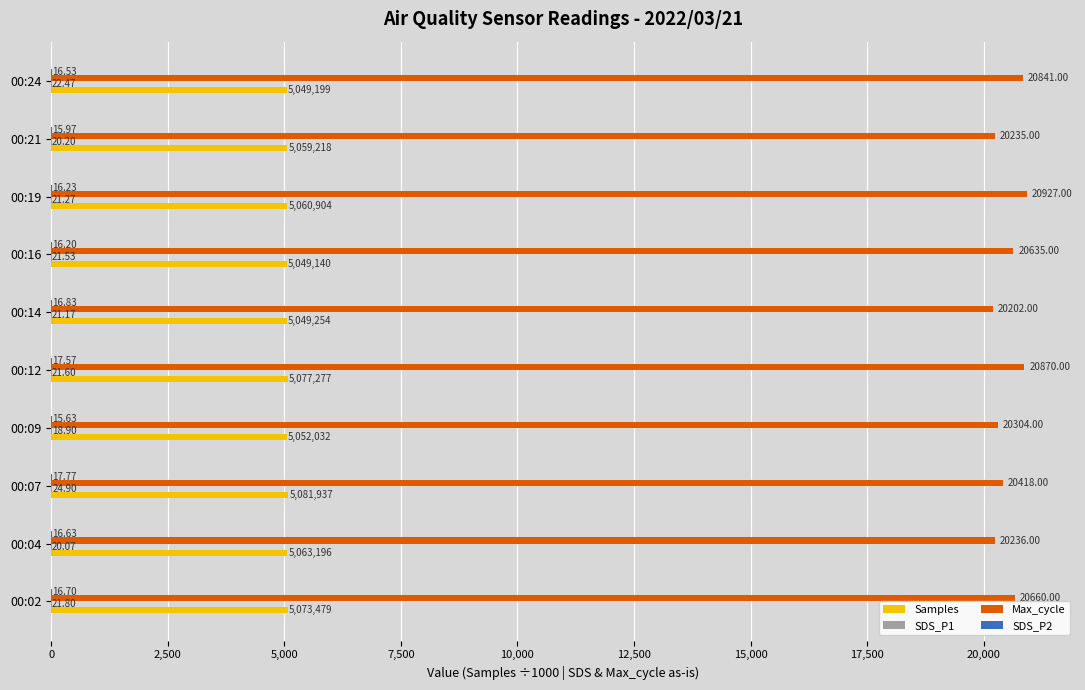

Which category has the highest value in the Samples series?

00:07